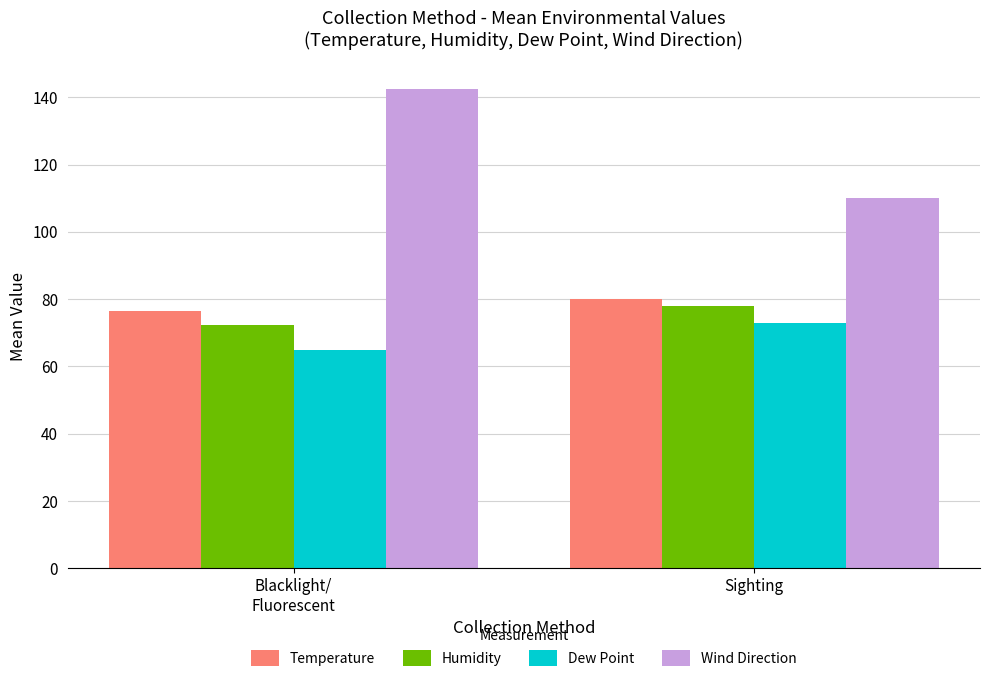

How many groups of bars are there?

2